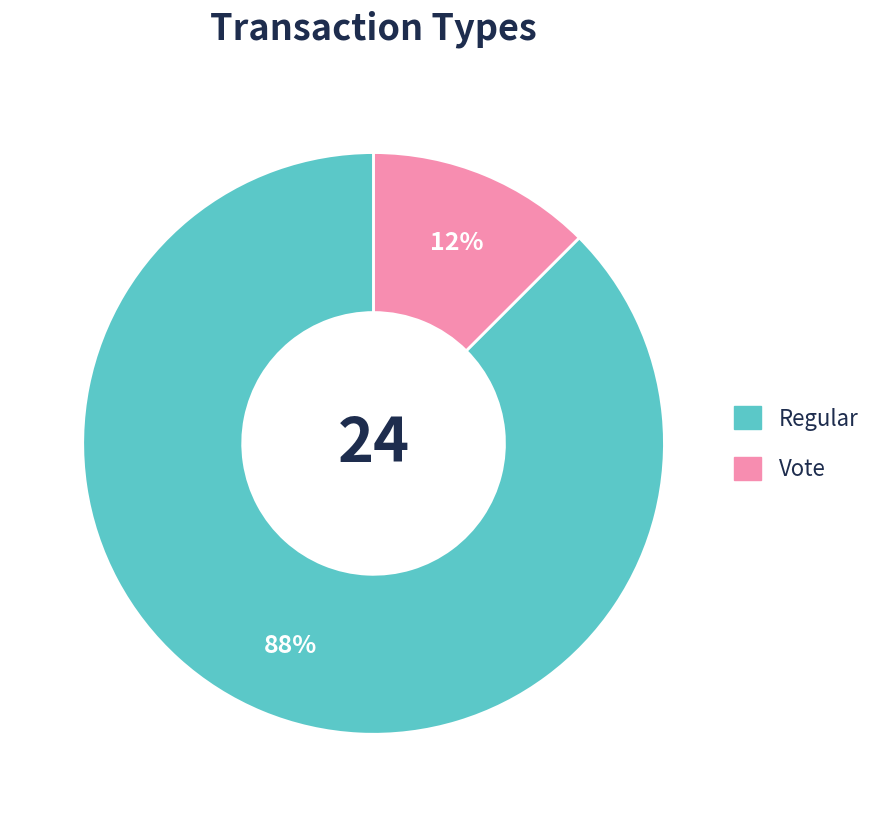

The Regular slice represents 88% of the pie. True or false?

True